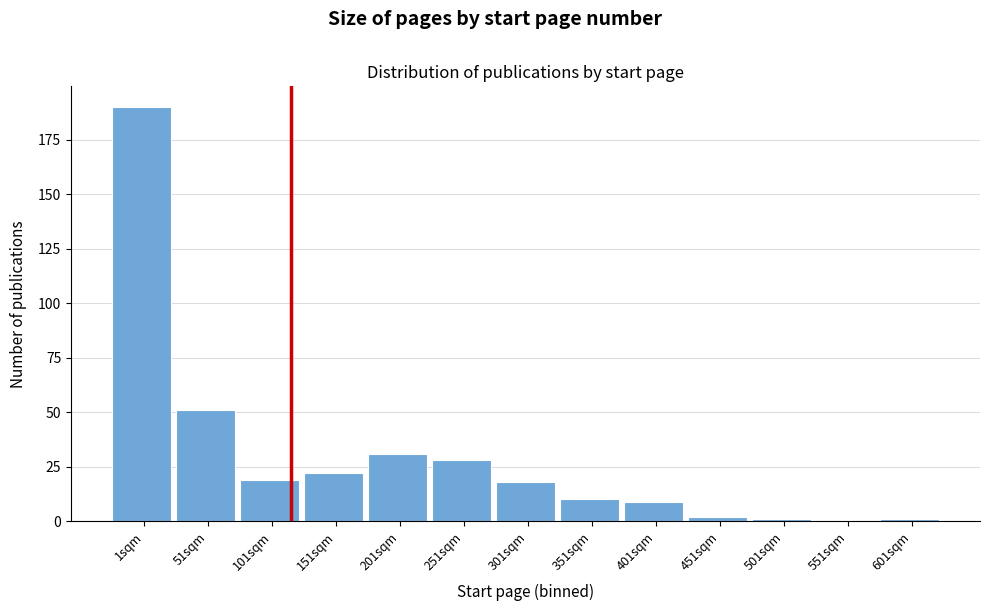

Reading left to right, what are all the values shown in this chart?

1sqm=190	51sqm=51	101sqm=19	151sqm=22	201sqm=31	251sqm=28	301sqm=18	351sqm=10	401sqm=9	451sqm=2	501sqm=1	551sqm=0	601sqm=1